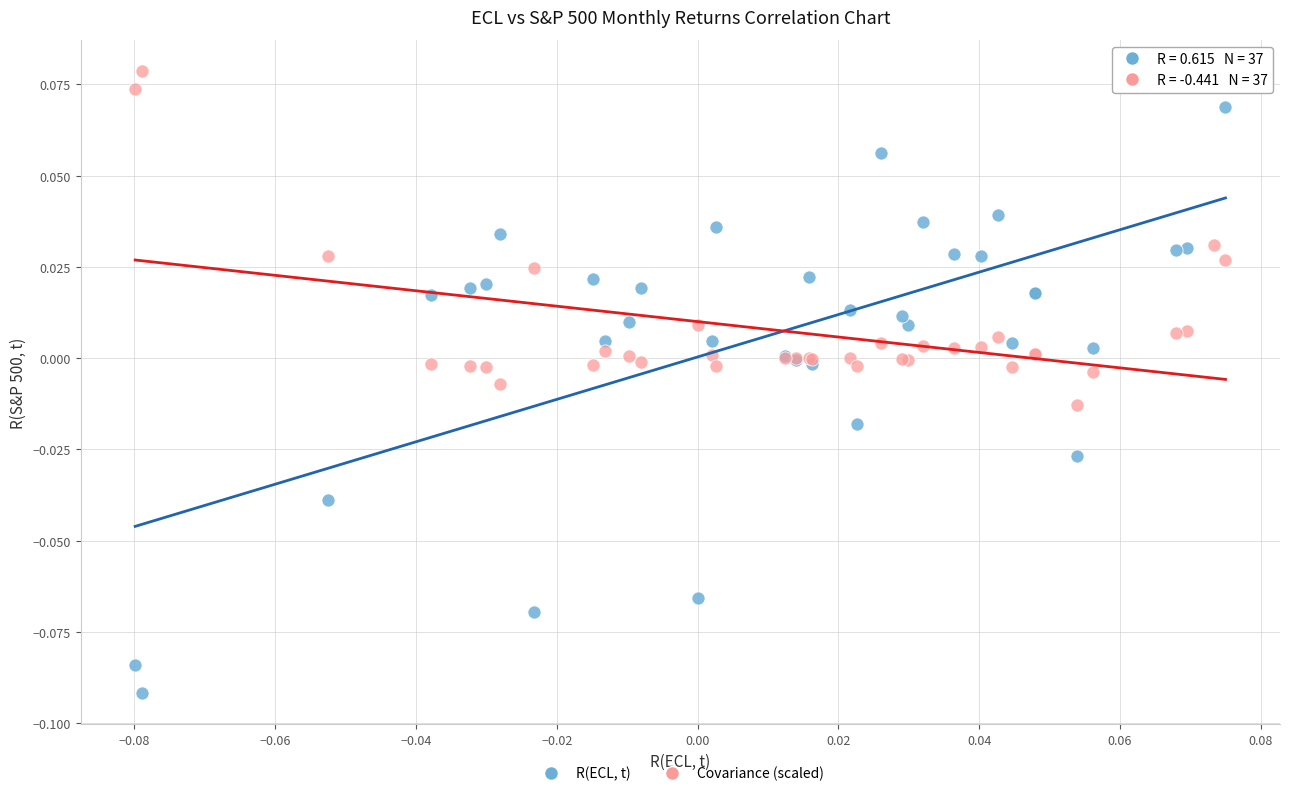

Which series contains the lowest Y value?

R(ECL, t)